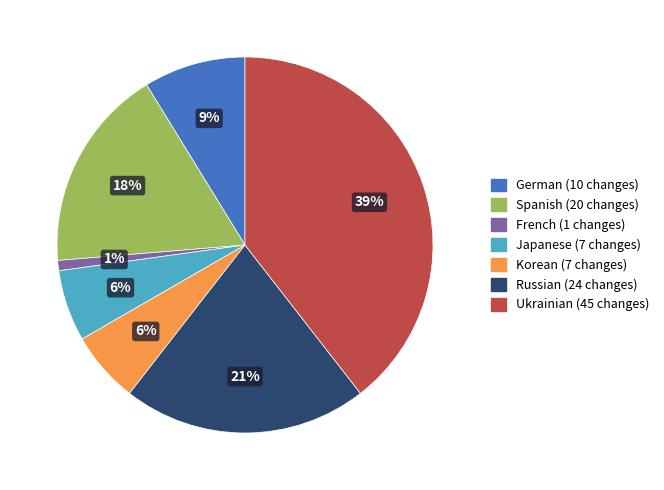

Is there any slice that represents more than half of the pie?

No